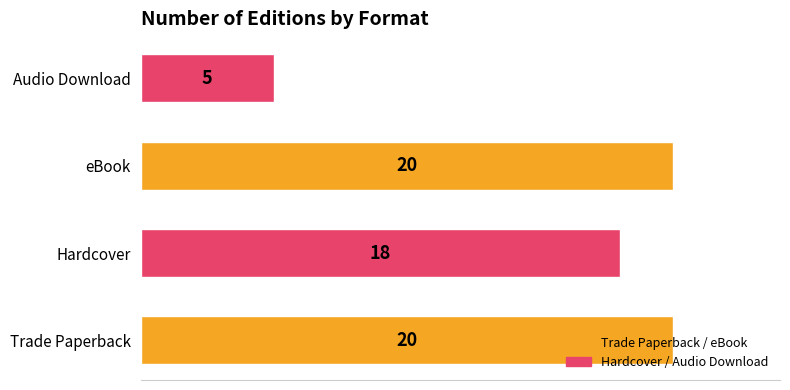

What is the smallest value displayed?

5